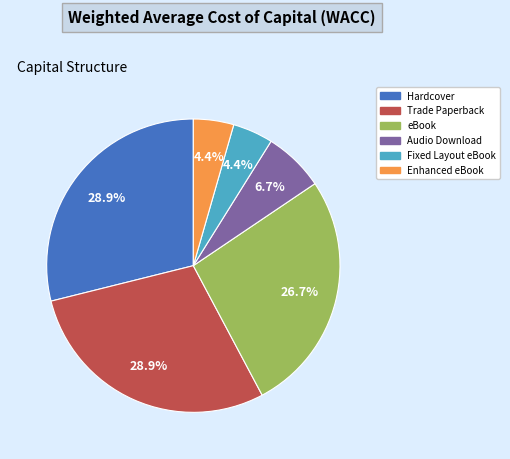

To the nearest percent, what is the difference between the eBook and Audio Download slice percentages?

20%